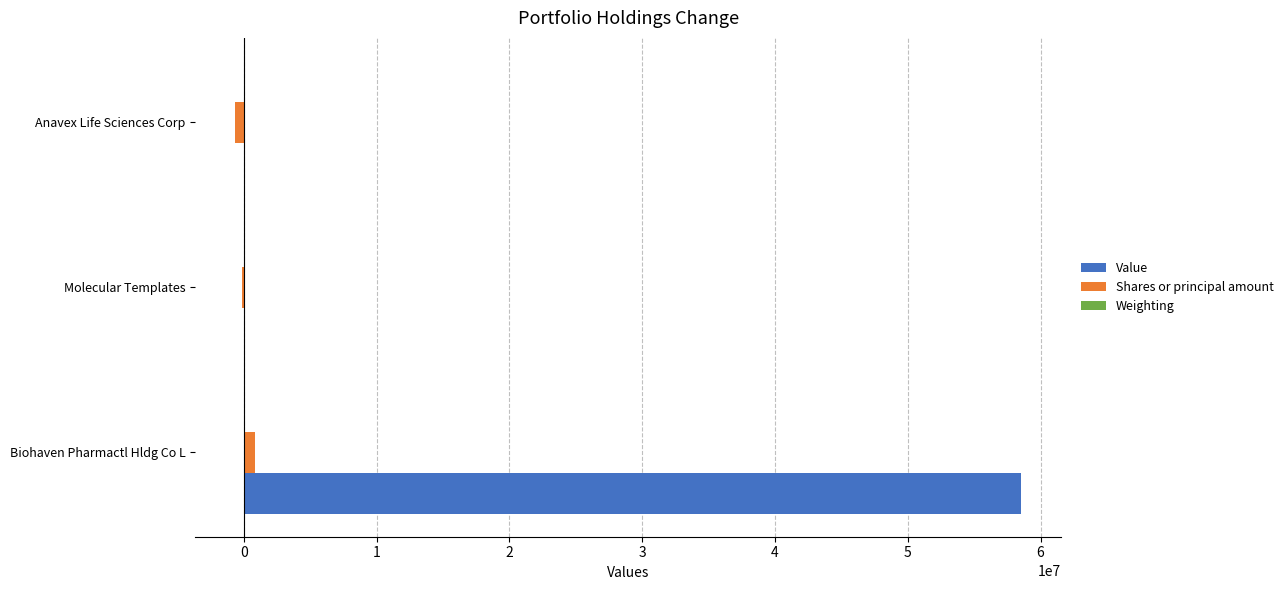

What is the average value of the Shares or principal amount series?

24050.0